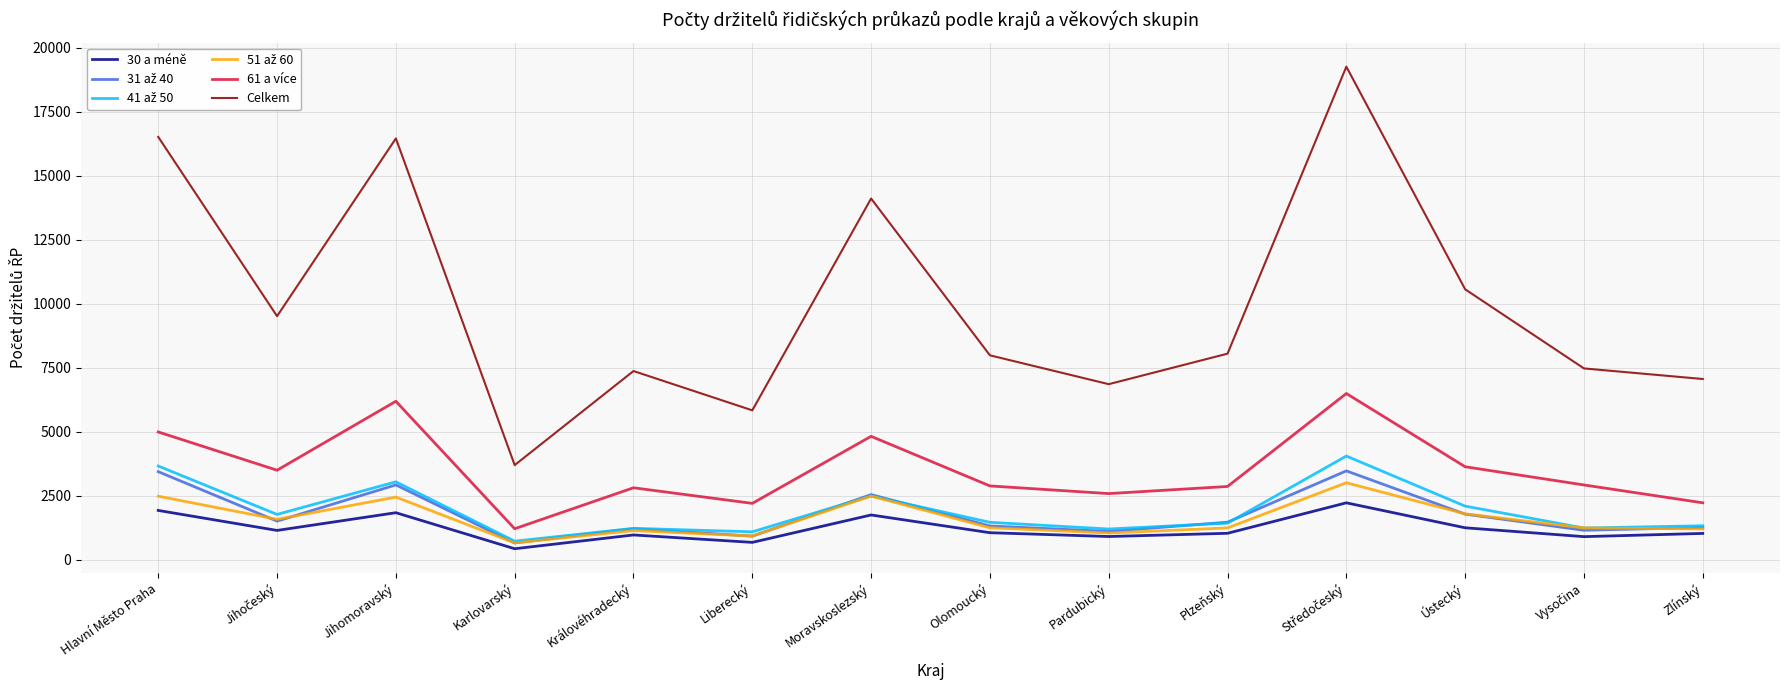

How many interior local valleys does the 61 a více series have?

4